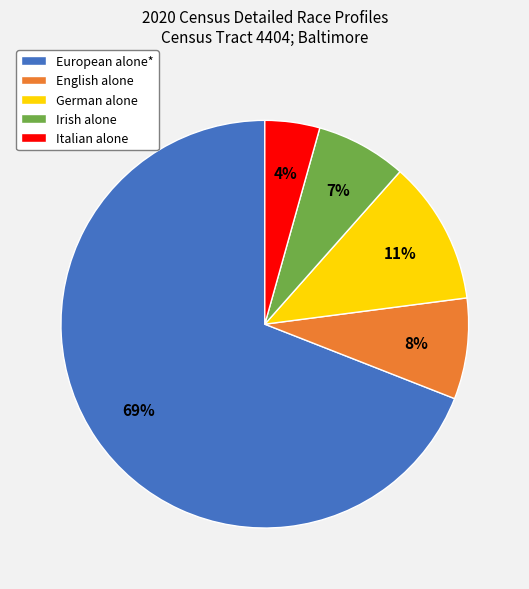

To the nearest percent, what is the average slice percentage?

20%